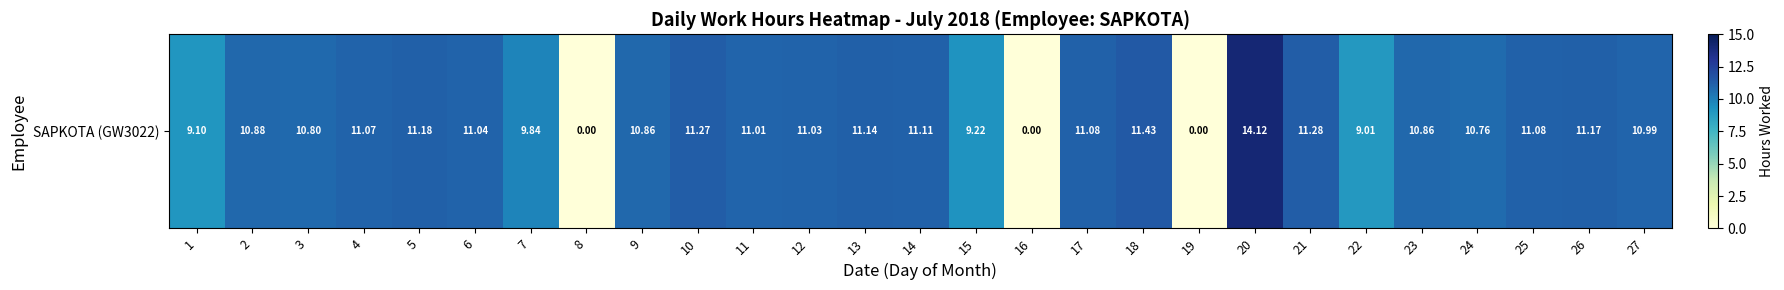

Which label corresponds to the smallest value in the chart?

8